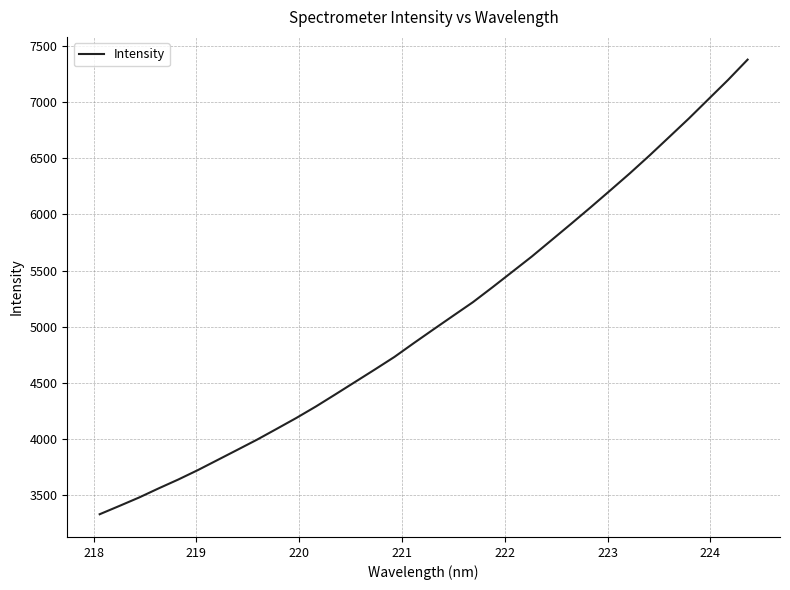

What is the difference between the maximum and minimum values?

4045.0